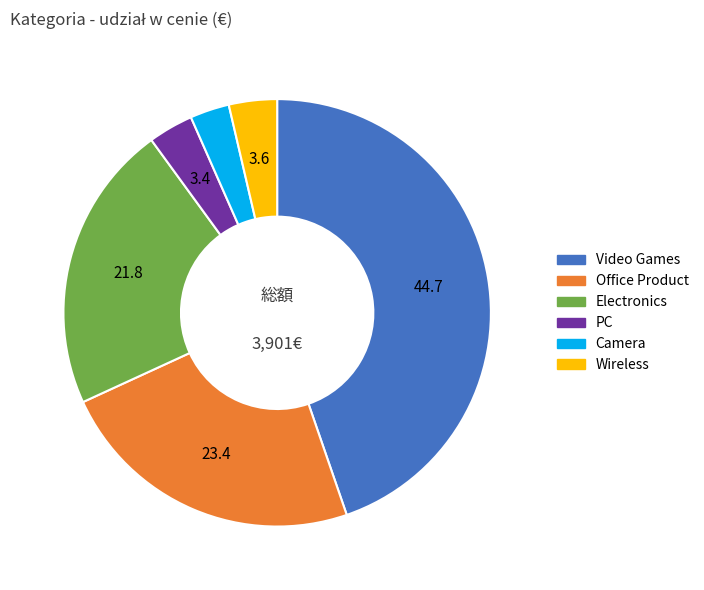

Do Wireless and Video Games together represent more than half of the pie?

No